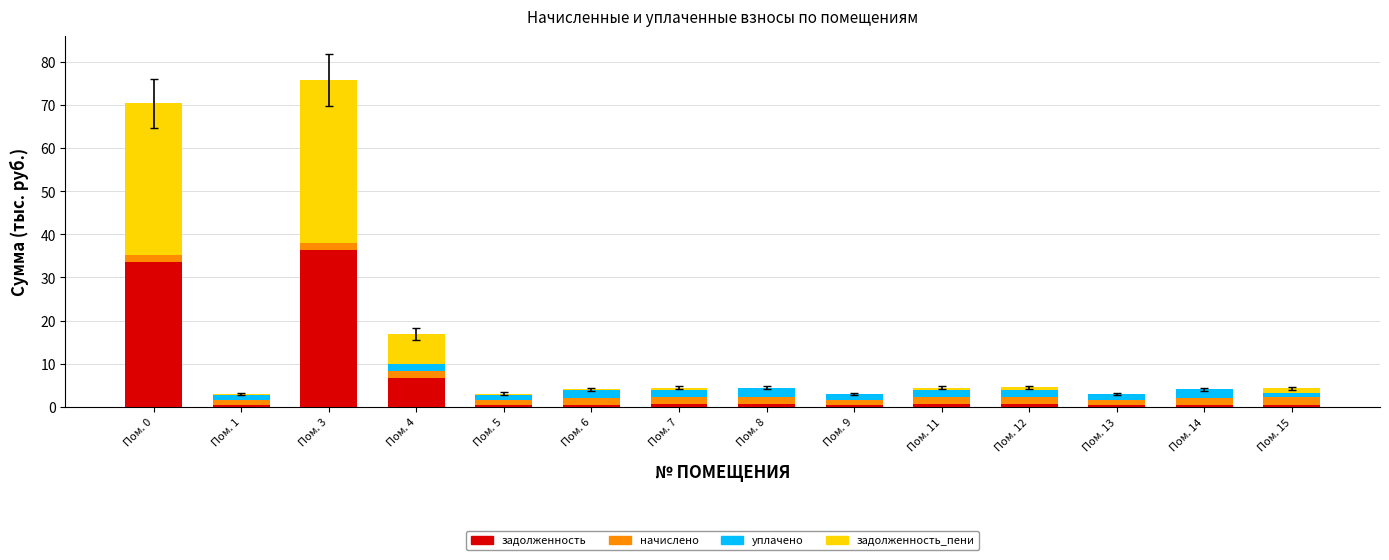

Where is задолженность nearest to the value 18?

Пом. 4